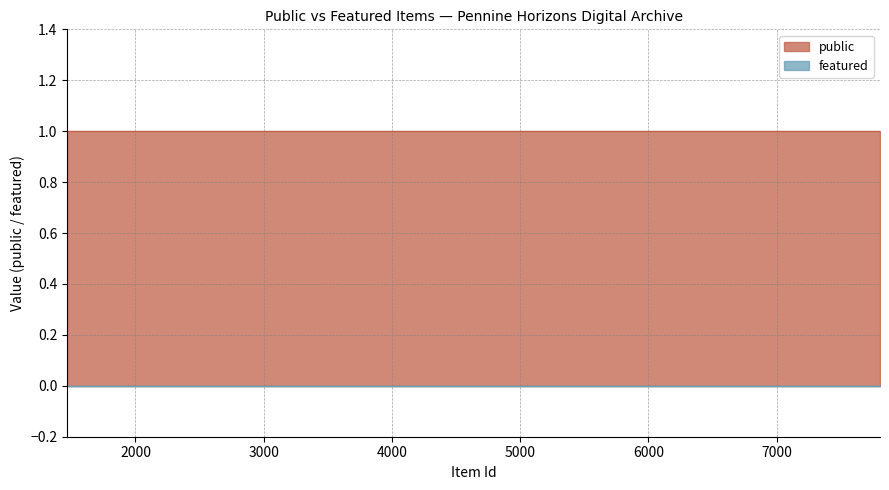

At which category is the sum across all series the highest?

1518